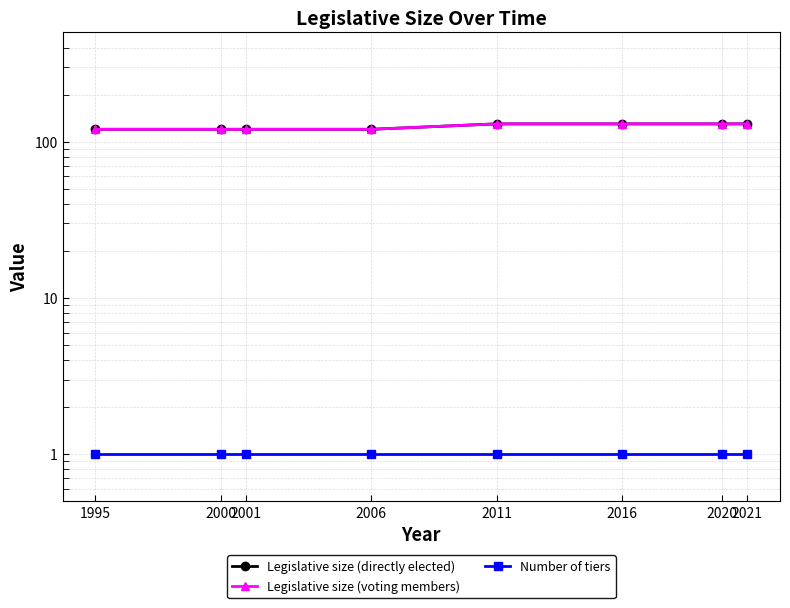

The value of Legislative size (directly elected) at 1995 is 208. True or false?

False